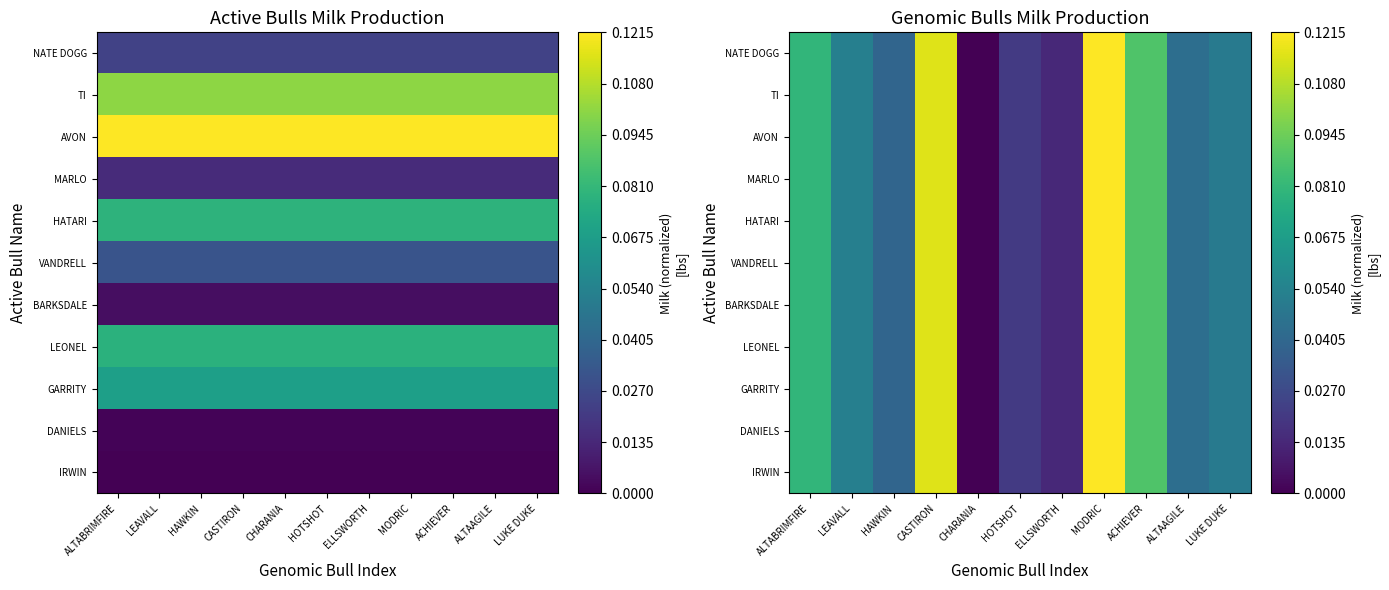

True or false: TI has a value of 0.1 at CASTIRON.

True